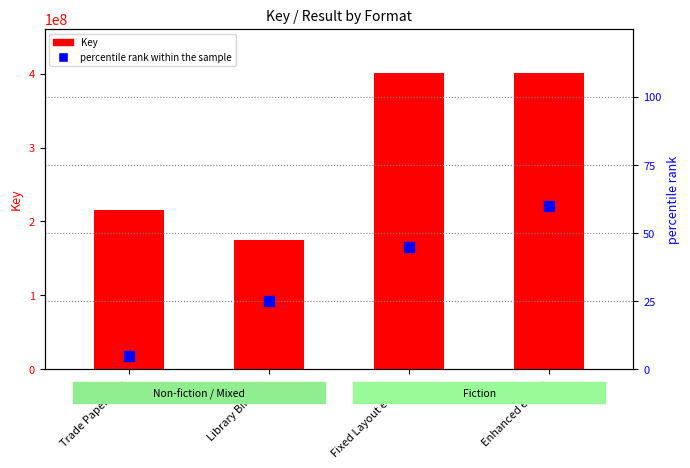

Which series reaches the minimum Y coordinate?

percentile rank within the sample